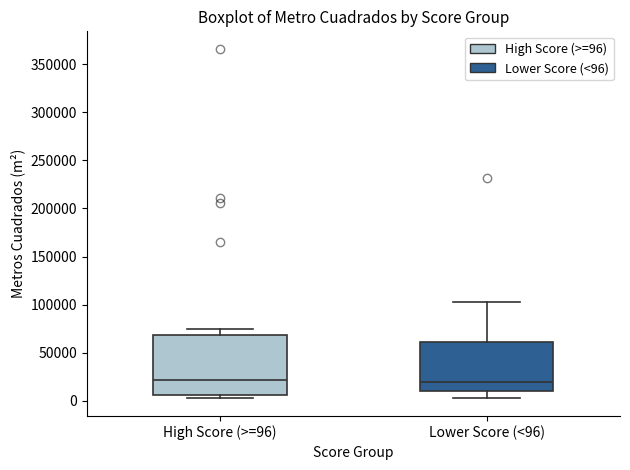

Reading left to right, transcribe this box plot: for each box, give where its median line is, the range the box spans, and where its two whiskers end, as read against the y-axis. The values are not printed on the chart, so give them approximately, as read against the axis.

High Score (>=96): median 20000, box 5000 to 70000, whiskers 5000 (just below the box's lower edge) to 75000
Lower Score (<96): median 20000, box 10000 to 60000, whiskers 5000 to 105000